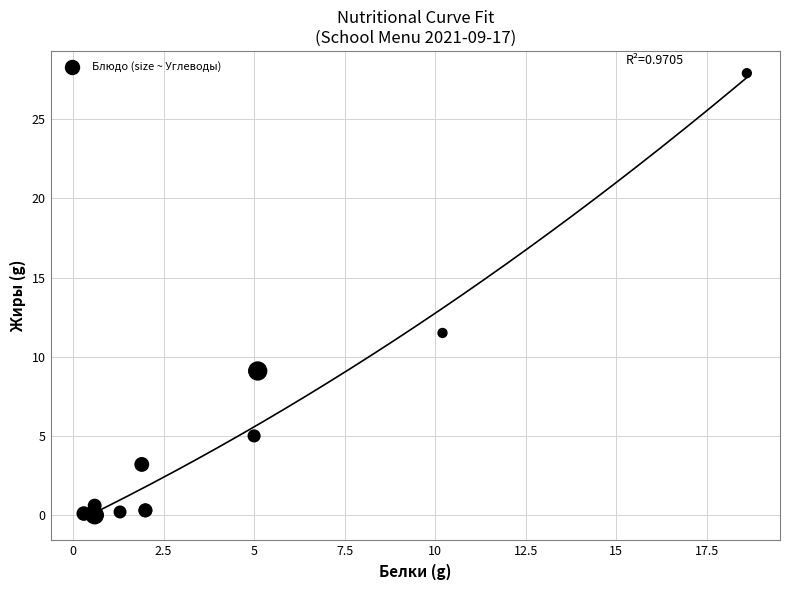

What Y value in the scatter plot is closest to 13?

11.5